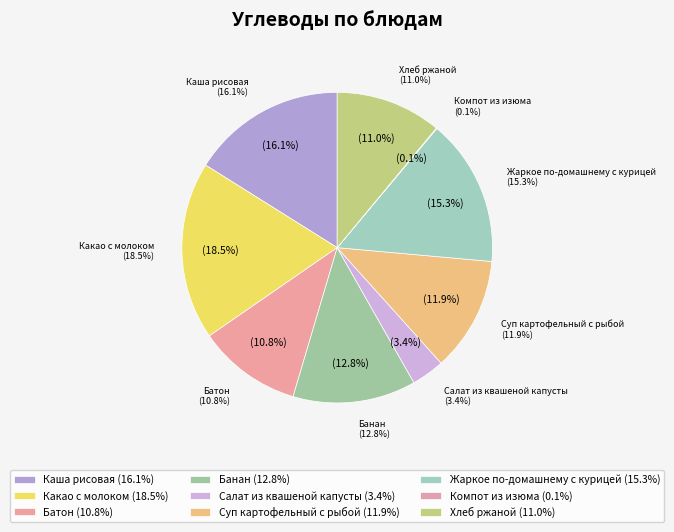

Is Суп картофельный с рыбой the majority of the pie?

No